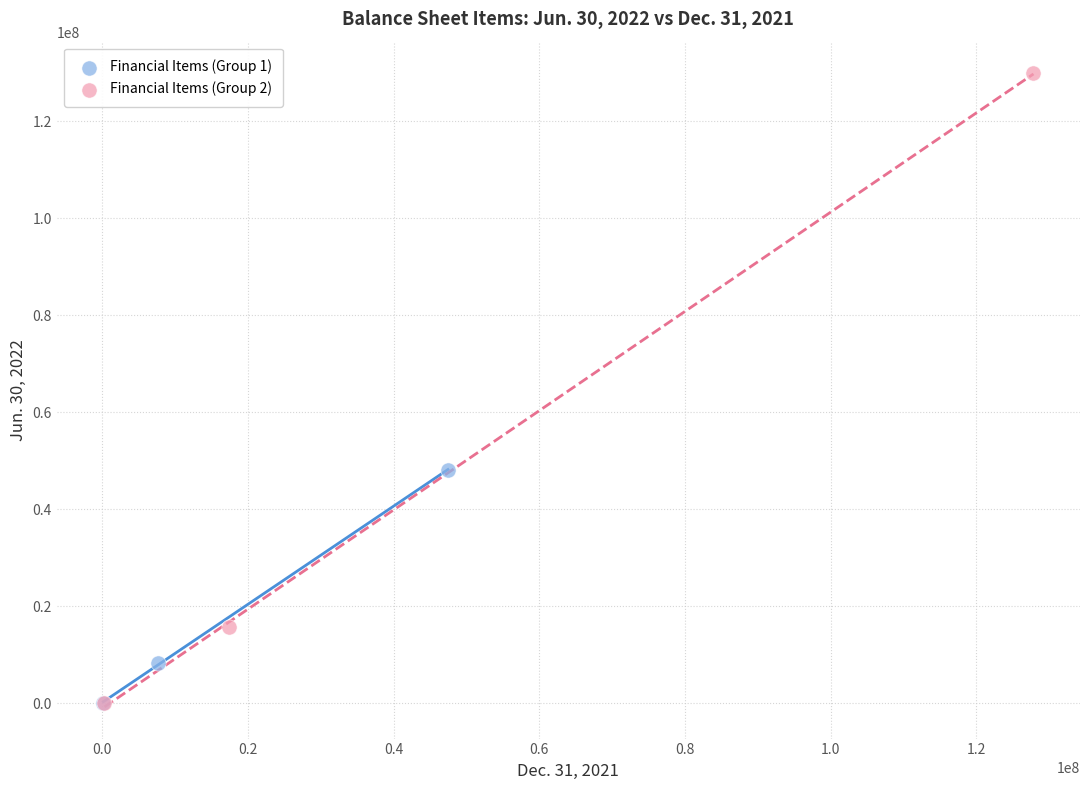

Which series has the widest spread of Y values?

Financial Items (Group 2)